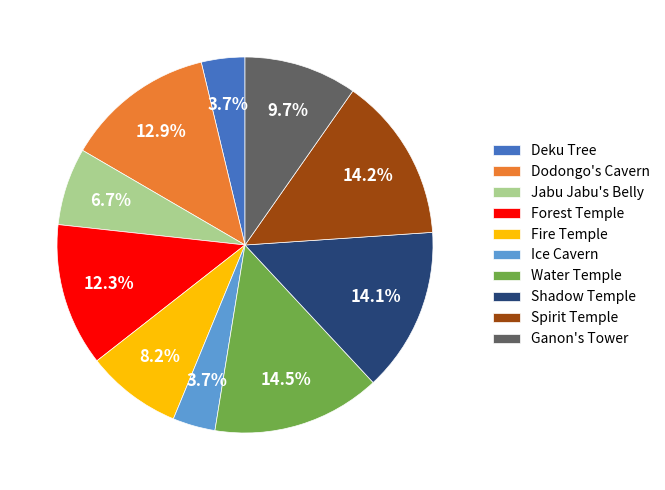

To the nearest percent, what portion does Fire Temple represent?

8%